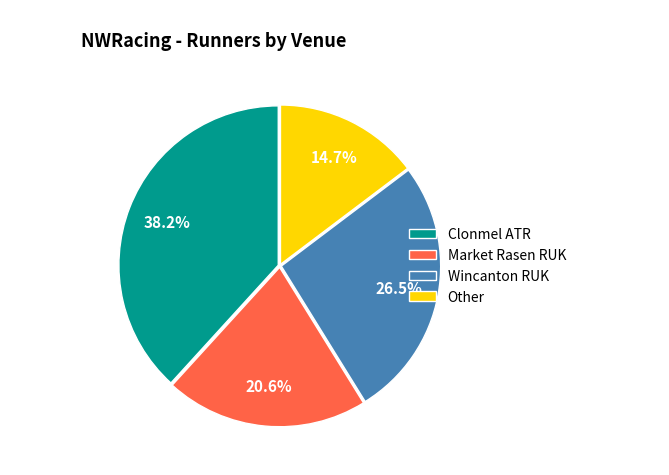

How many slices are in this pie chart?

4